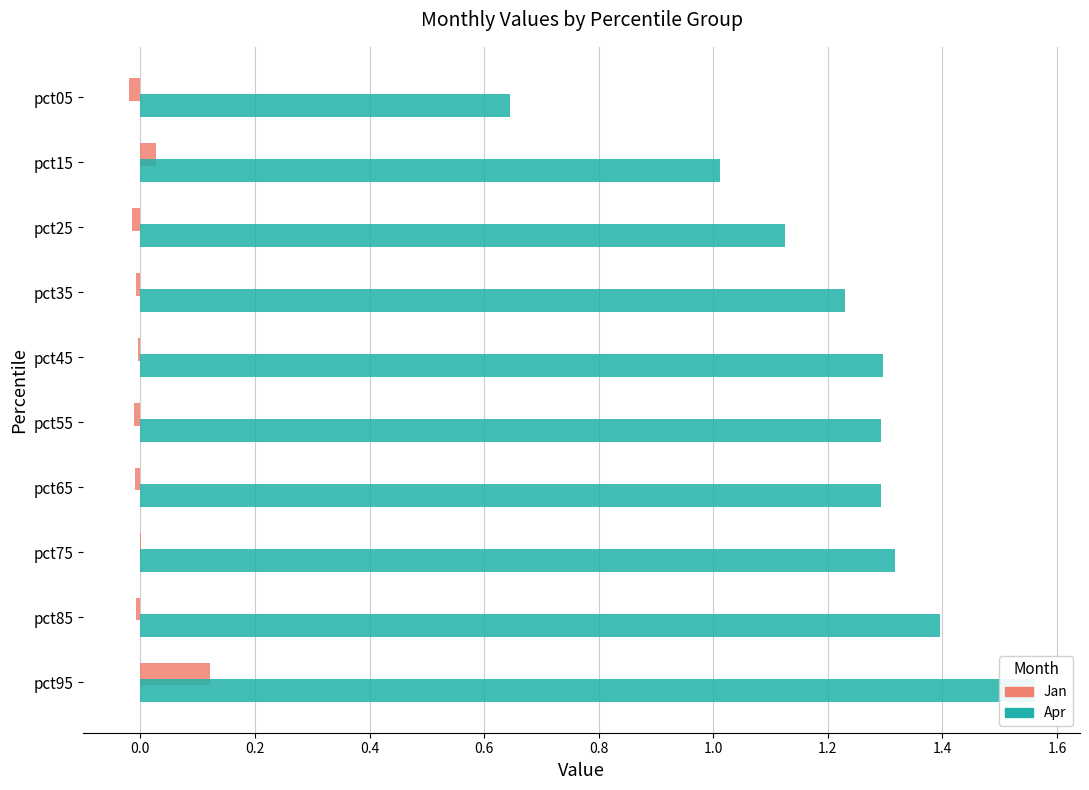

Is the value of Jan at pct35 greater than the value of Apr at pct65?

No